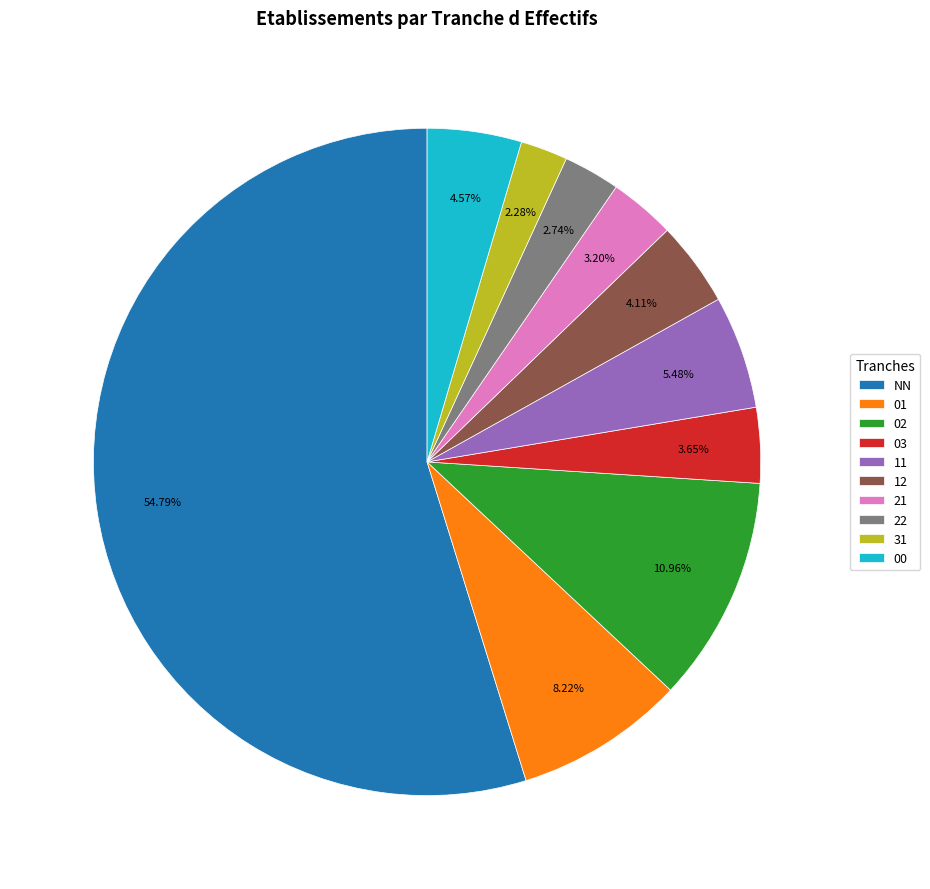

Which has a higher value, 02 or 31?

02